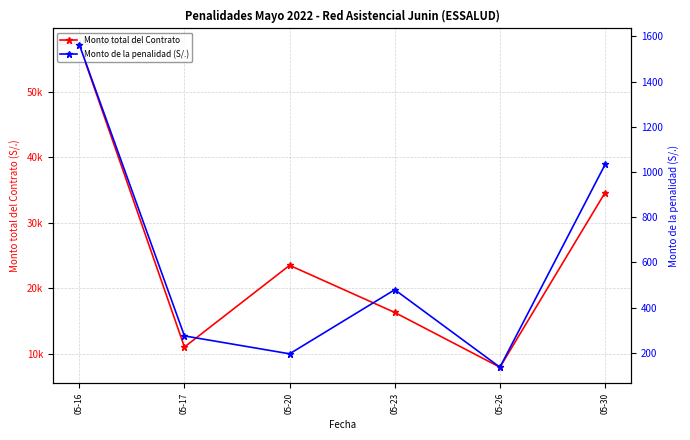

Which series has the largest total across all categories?

Monto total del Contrato